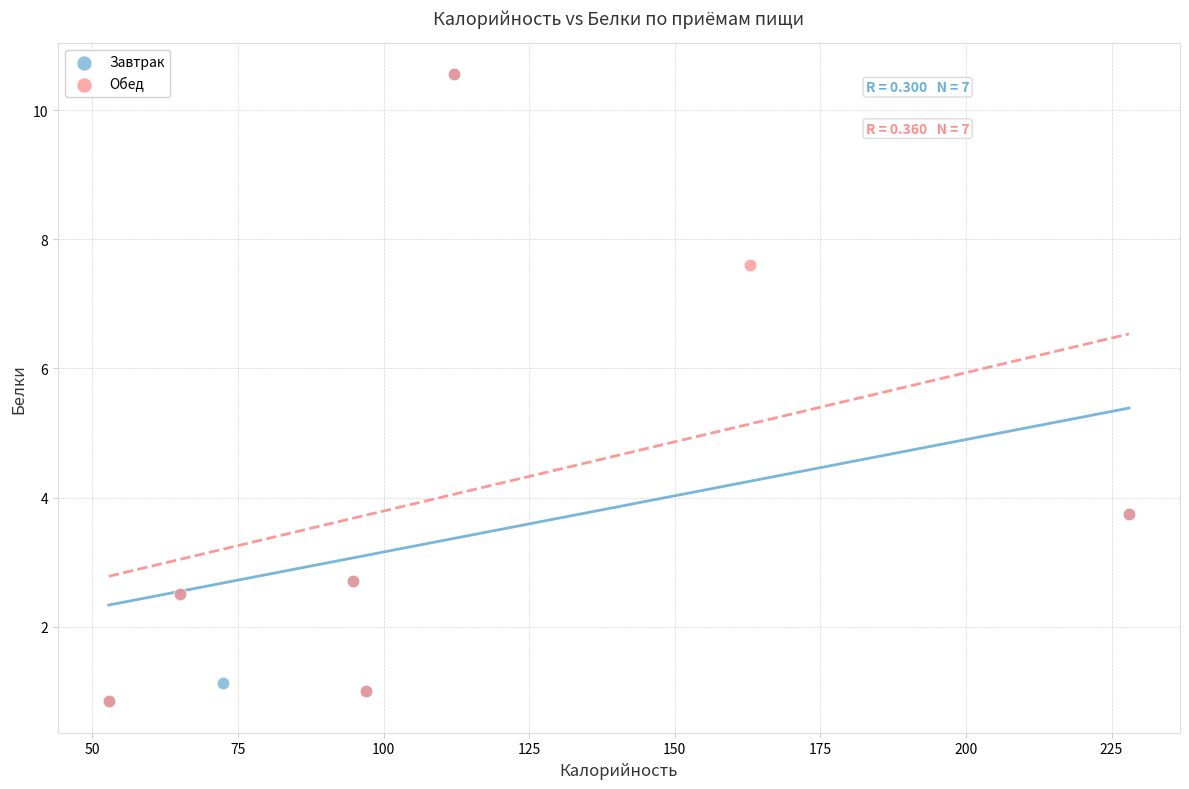

What are all the series names shown in the legend?

Завтрак, Обед